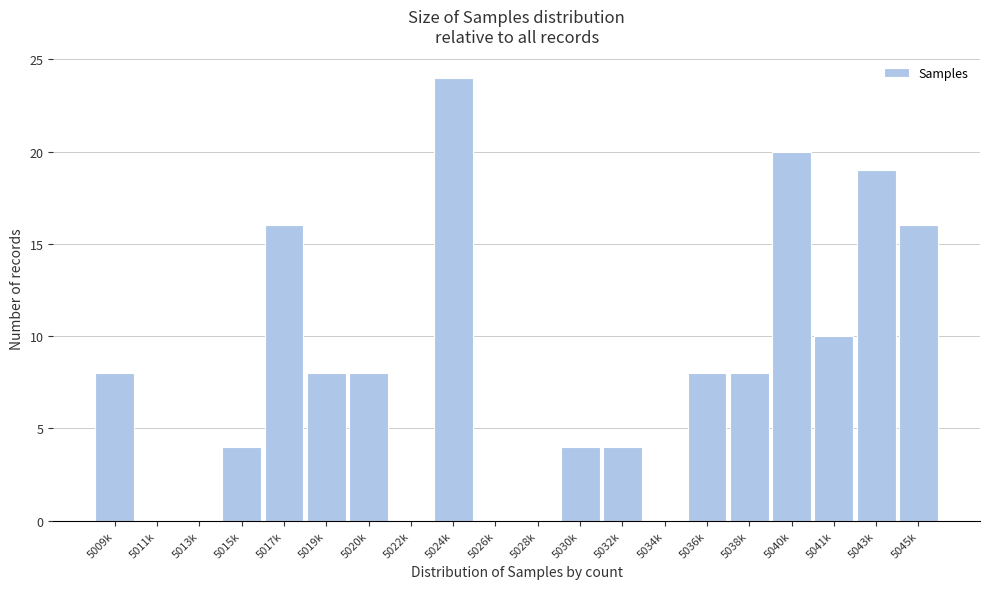

Reading right to left, extract all data points from this chart.

5045k=16	5043k=19	5041k=10	5040k=20	5038k=8	5036k=8	5034k=0	5032k=4	5030k=4	5028k=0	5026k=0	5024k=24	5022k=0	5020k=8	5019k=8	5017k=16	5015k=4	5013k=0	5011k=0	5009k=8